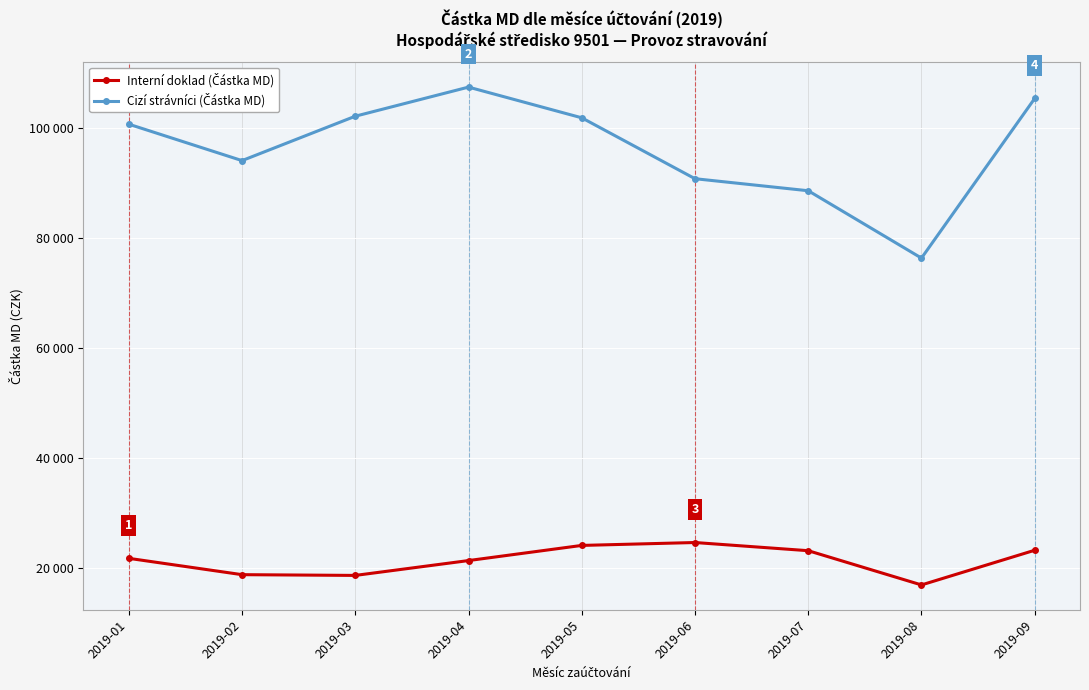

Is this an area chart (filled region under the line)?

No